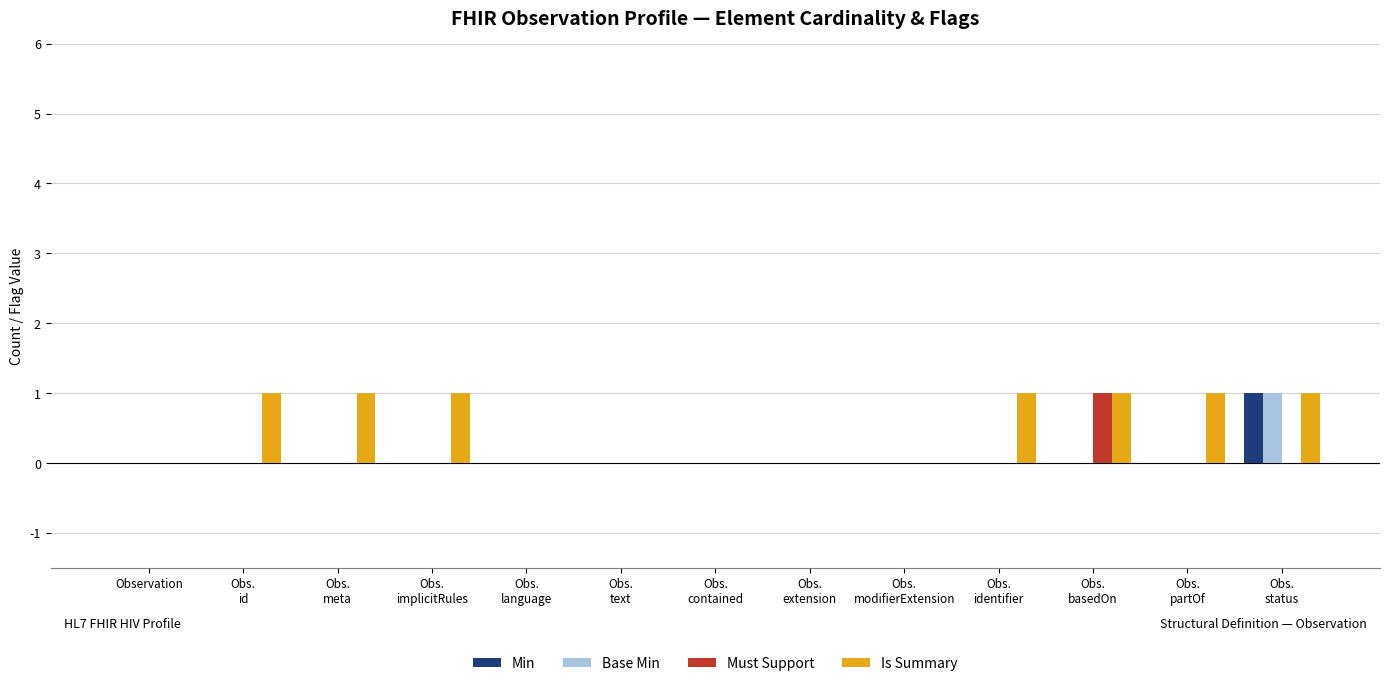

Count the number of data series in this chart.

4